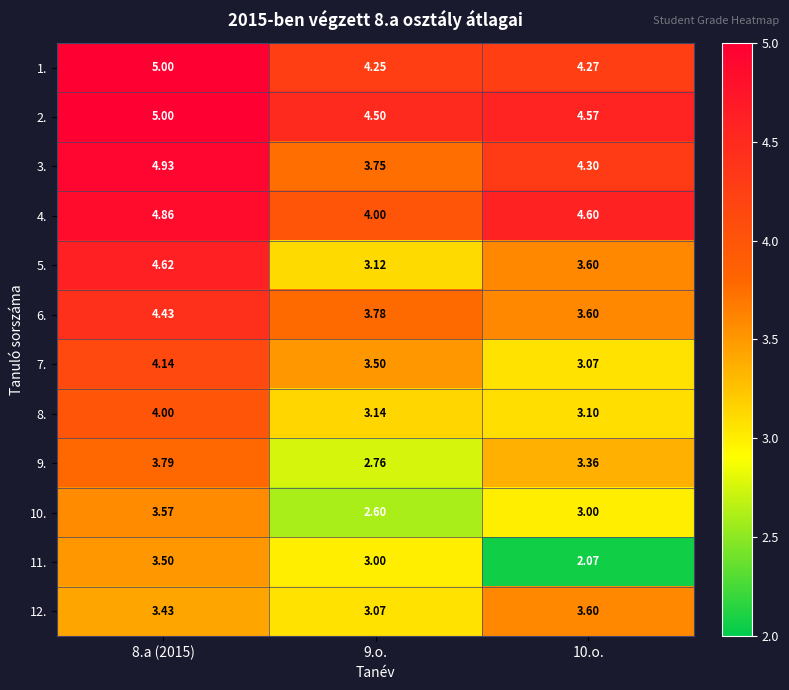

Is the value of 8. at 9.o. greater than the value of 11. at 9.o.?

Yes